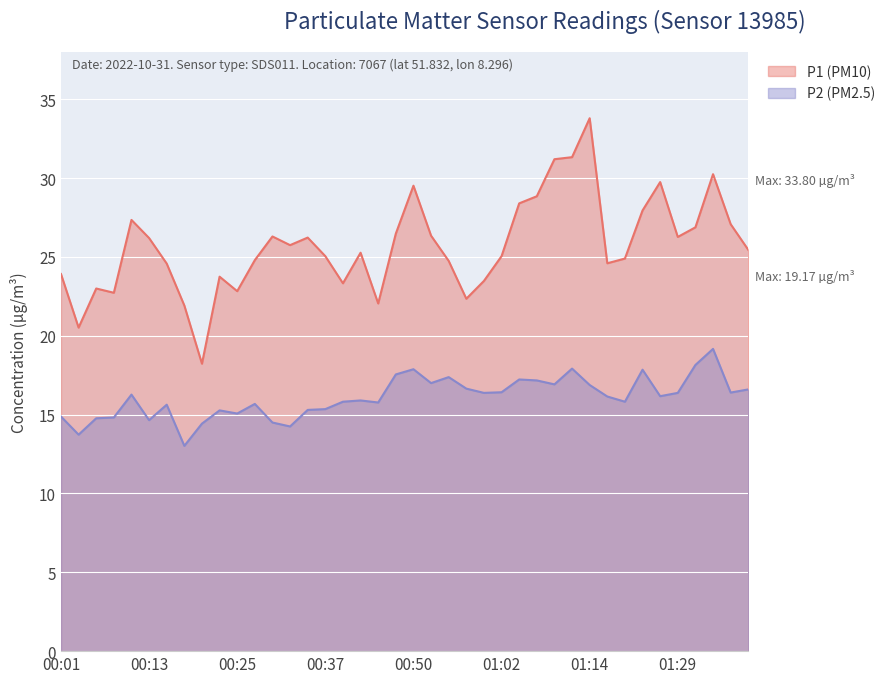

True or false: P2 and P1 intersect in this chart.

False